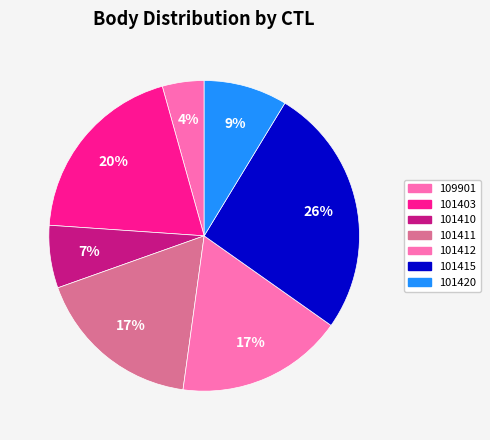

Combined, what portion of the pie is 109901 and 101411?

21.7%